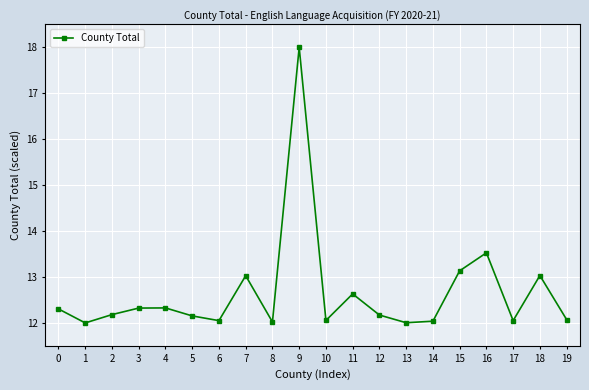

How many series are shown in this chart?

1